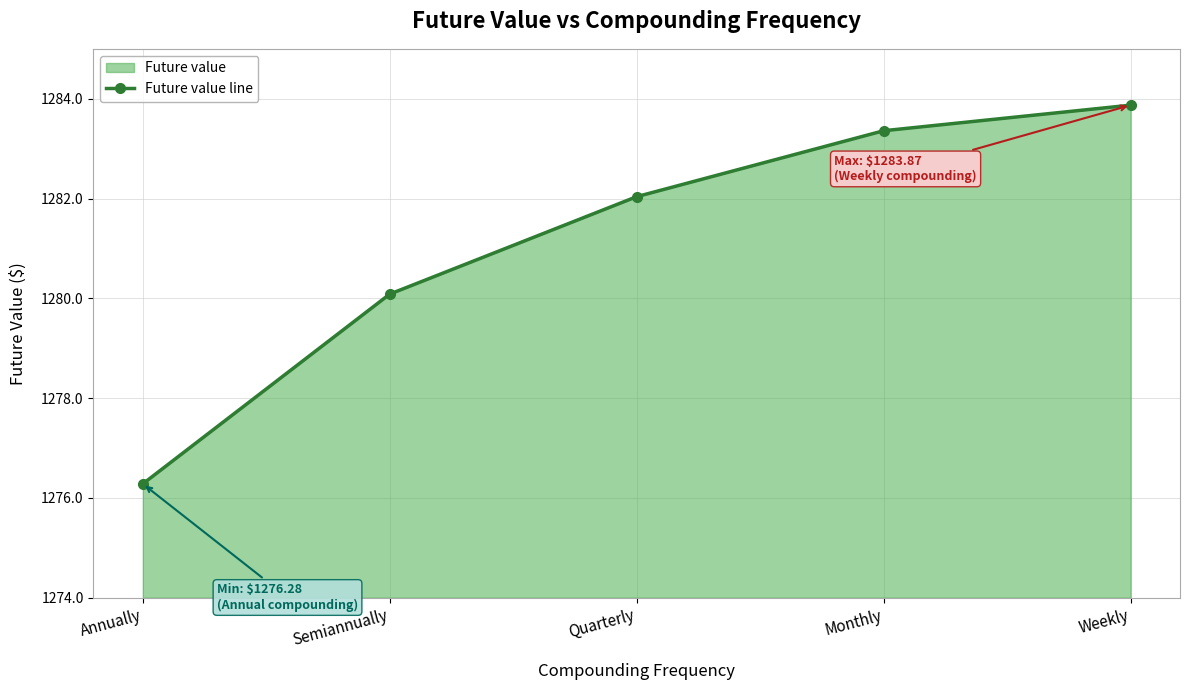

What is the label of the 5th point from the right?

Annually